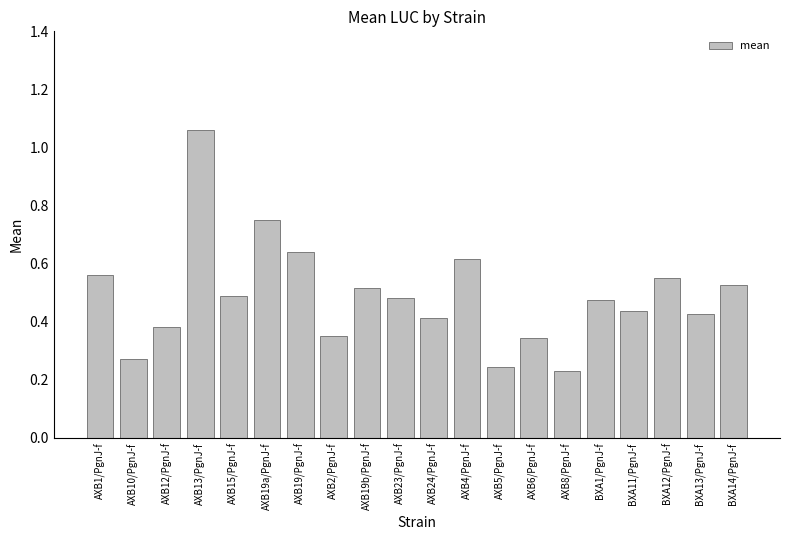

How many series are shown in this chart?

1